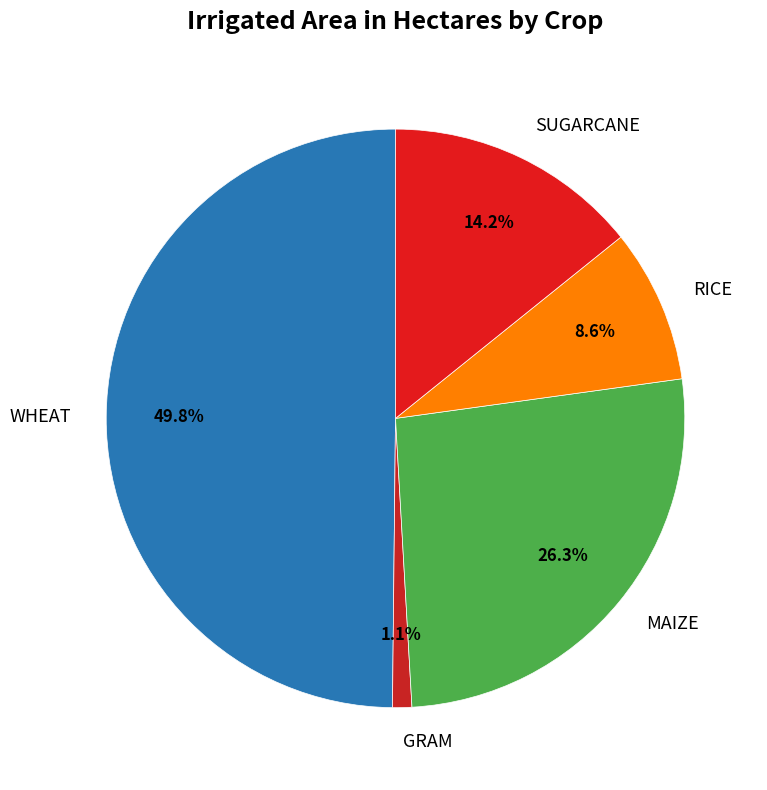

What is the largest slice in the pie chart?

WHEAT